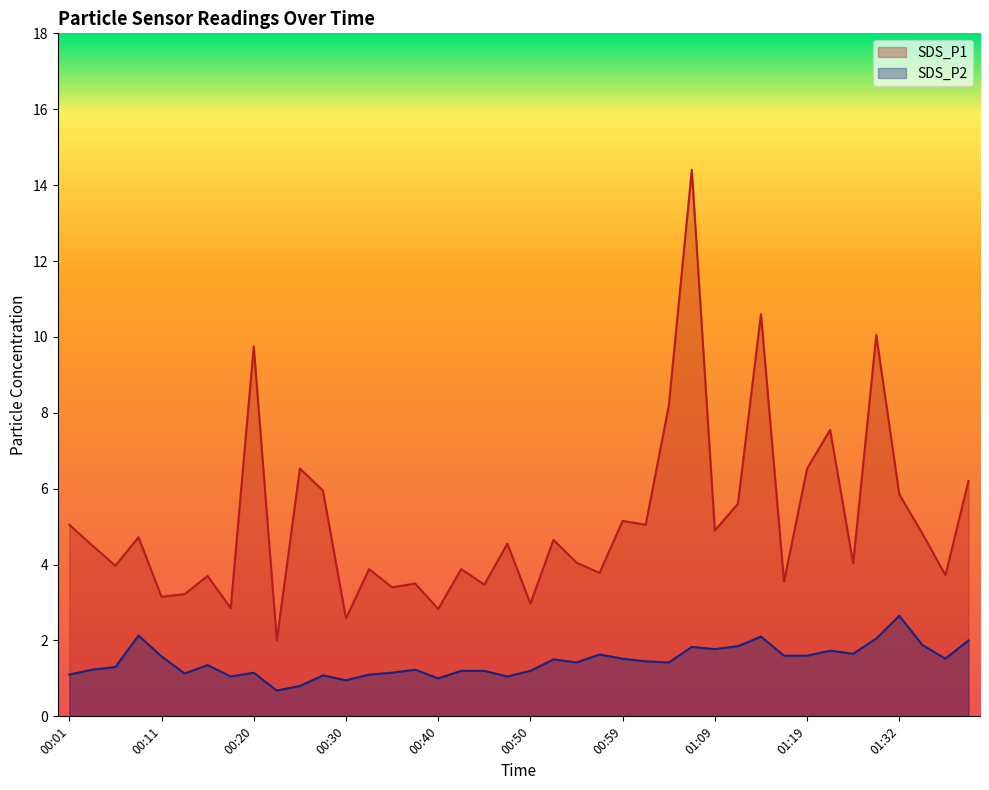

Rank the series at 01:30 from highest to lowest value.

SDS_P1, SDS_P2